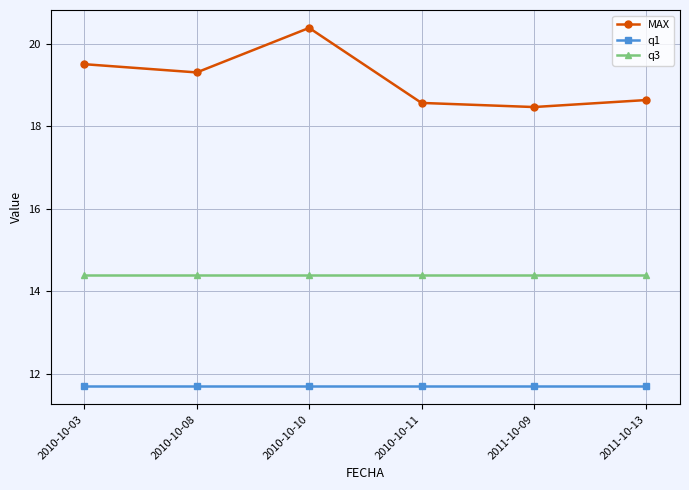

What is the difference between the highest and lowest values at 2010-10-03?

7.8